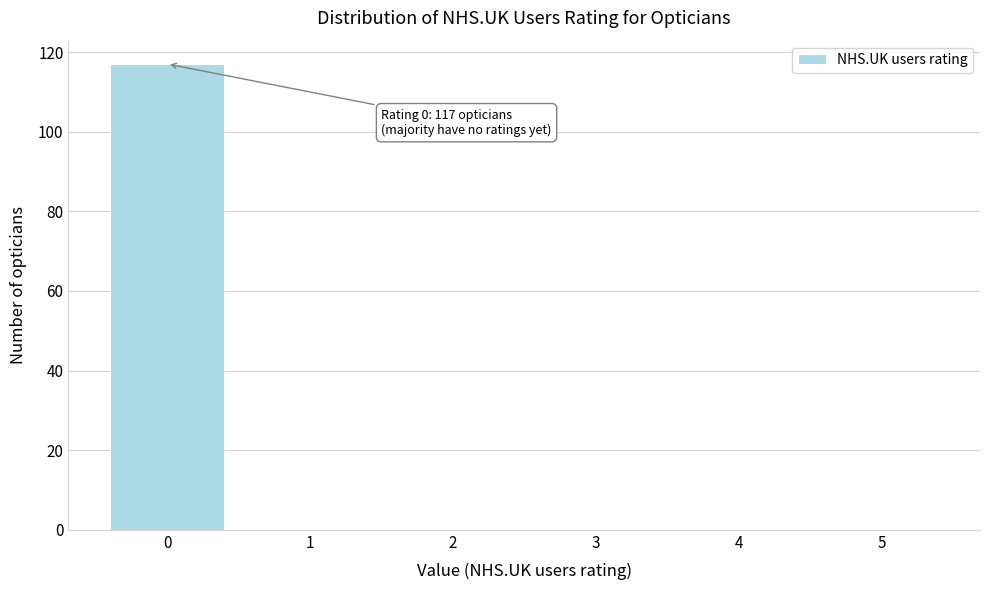

Which range on the x-axis has the tallest bar?

-0.5 to 0.5